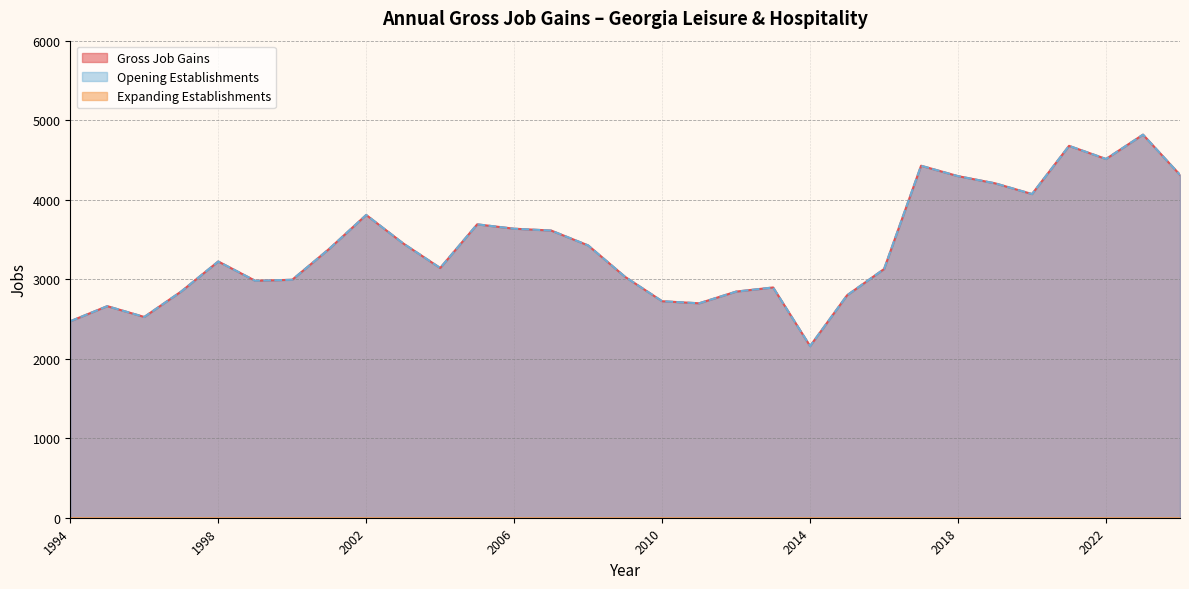

How many data points in Opening Establishments are above 3223?

15